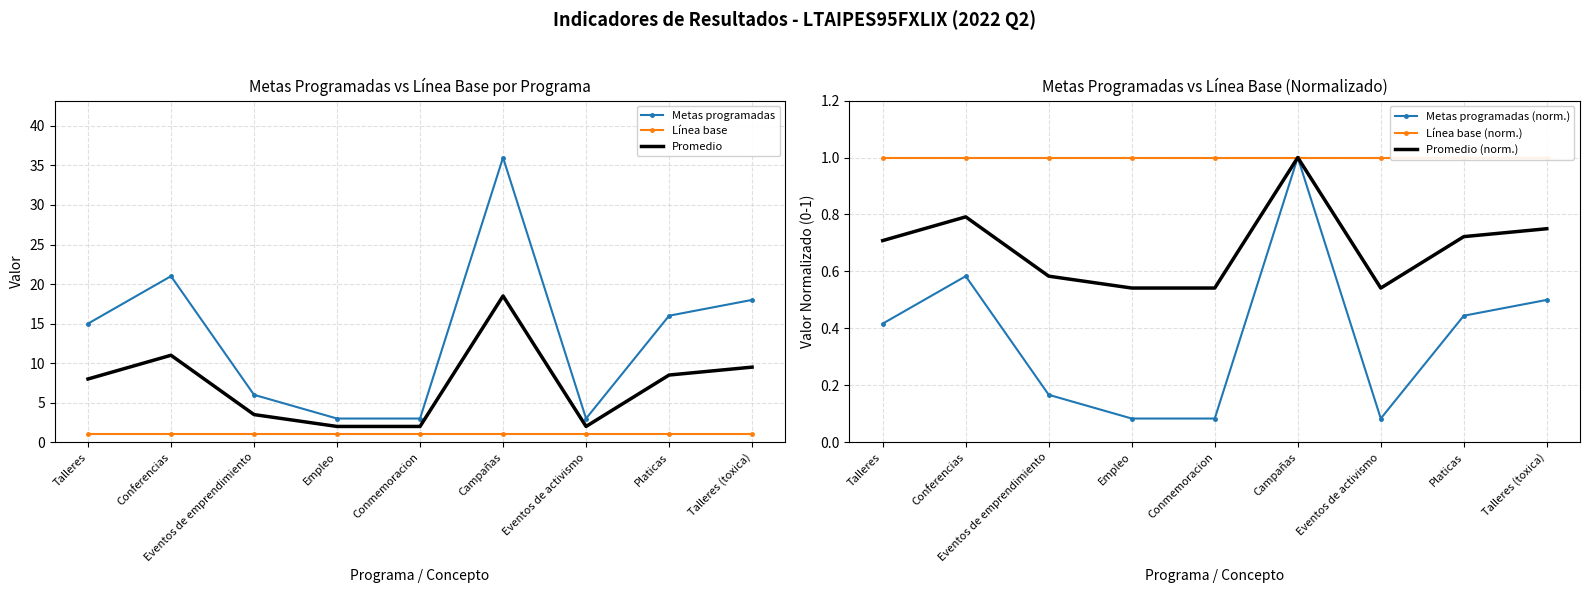

What is the difference between the highest and lowest values at Talleres?

14.6